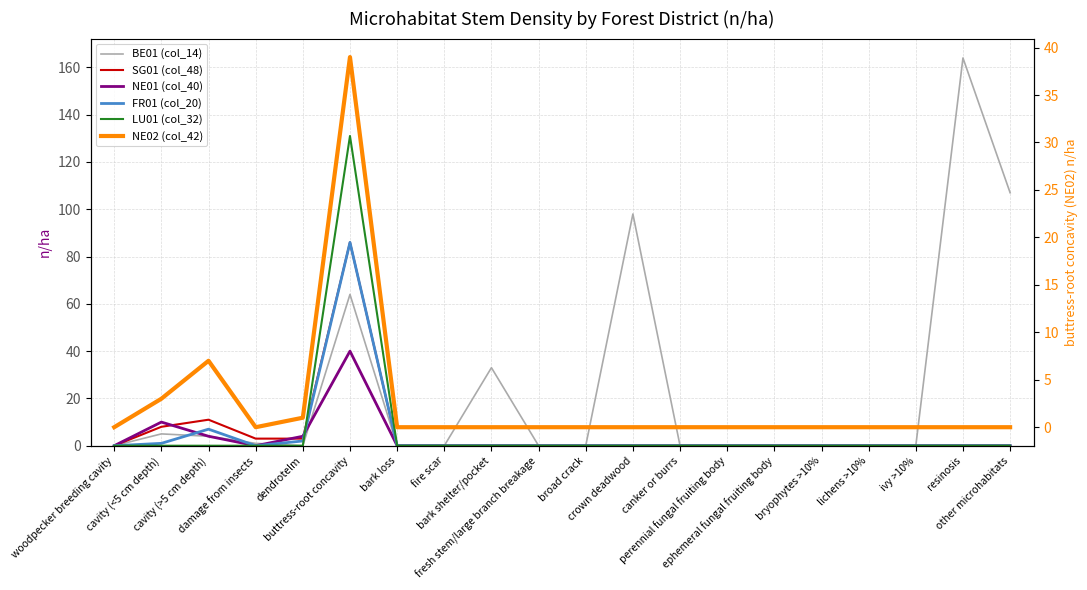

In BE01 (col_14), how many points are higher than both neighbors (excluding endpoints)?

5